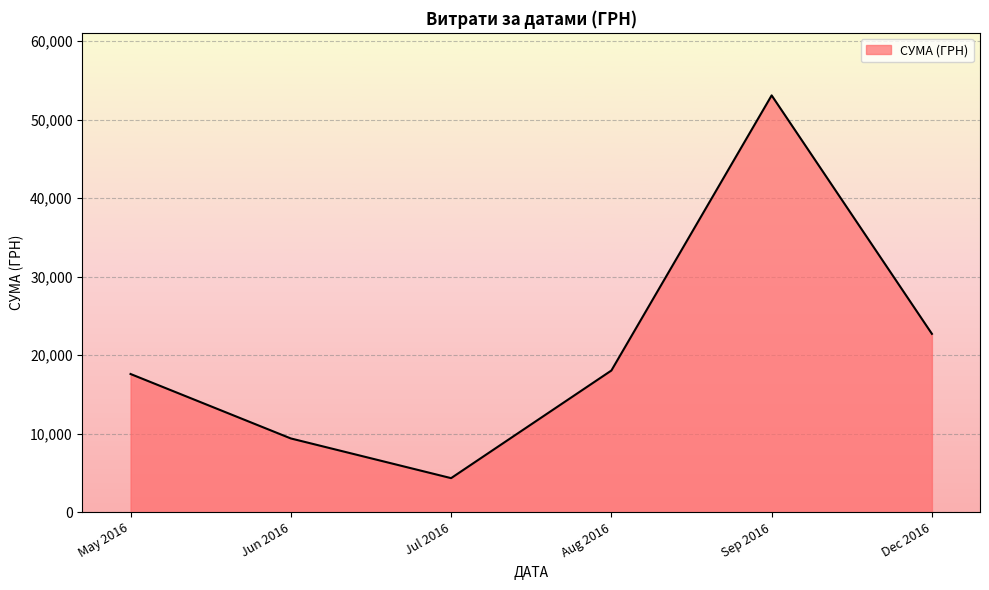

True or false: the data shows 17613.3 at May 2016.

True